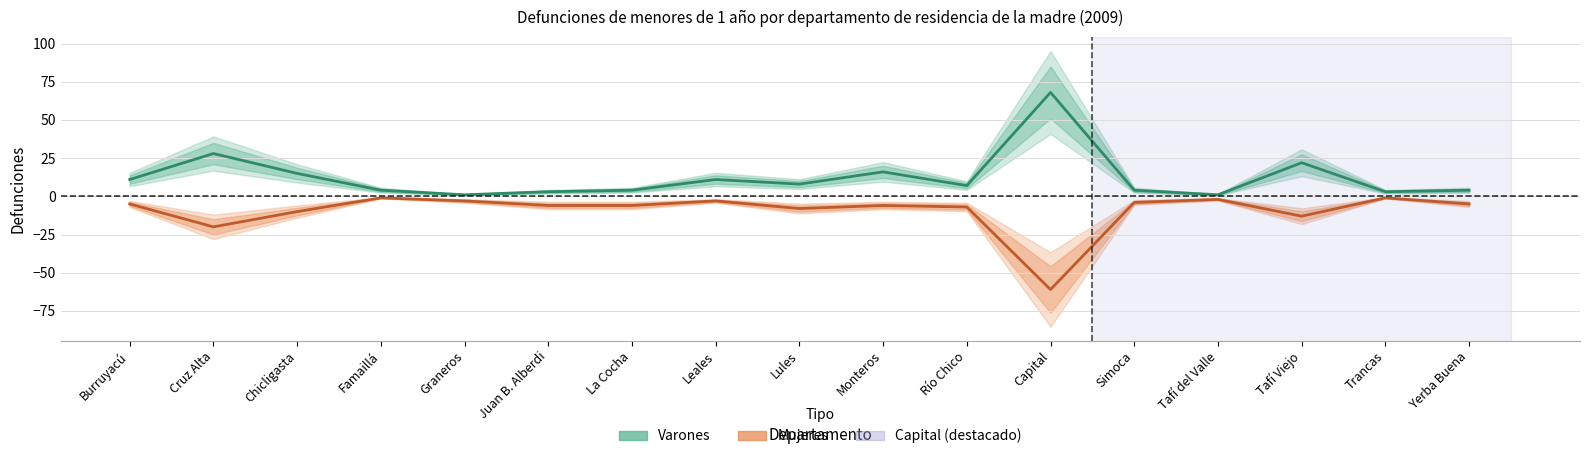

Is the value of Varones at Tafí del Valle greater than the value of Mujeres at Burruyacú?

Yes